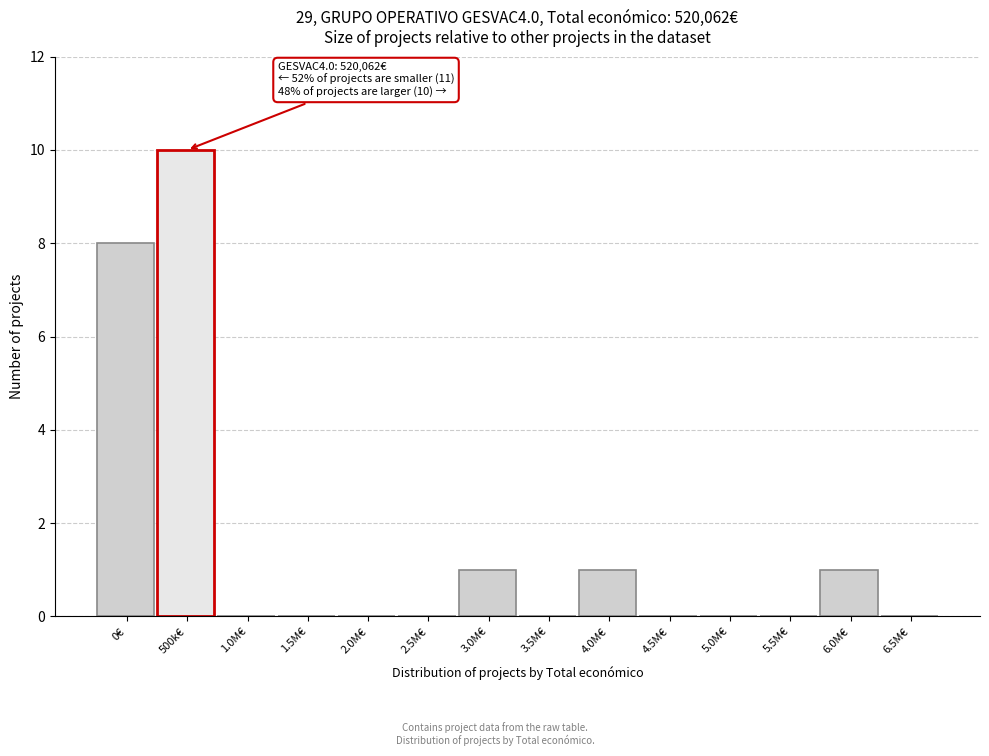

Reading right to left, what are all the values shown in this chart?

6.5M€=0	6.0M€=1	5.5M€=0	5.0M€=0	4.5M€=0	4.0M€=1	3.5M€=0	3.0M€=1	2.5M€=0	2.0M€=0	1.5M€=0	1.0M€=0	500k€=10	0€=8